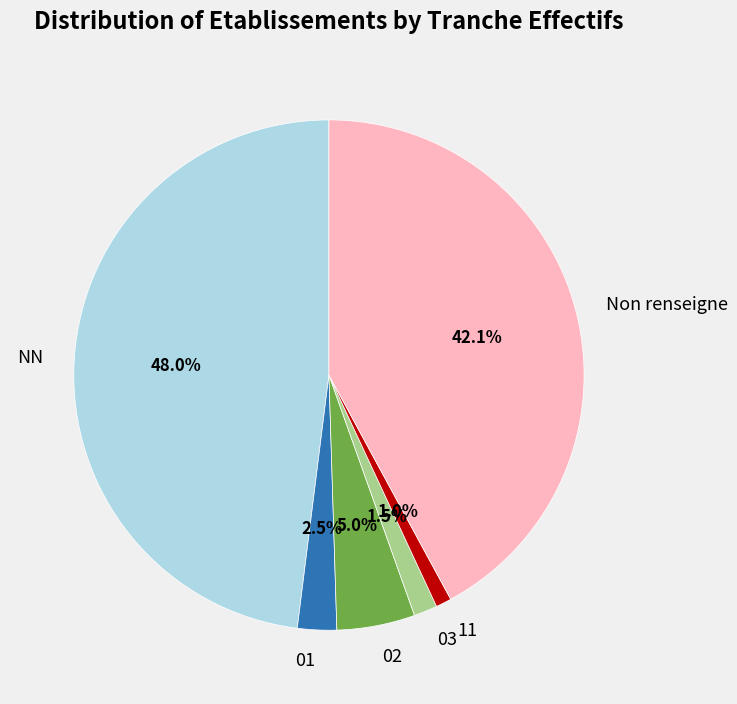

Is it true that NN is 48% of the pie?

True